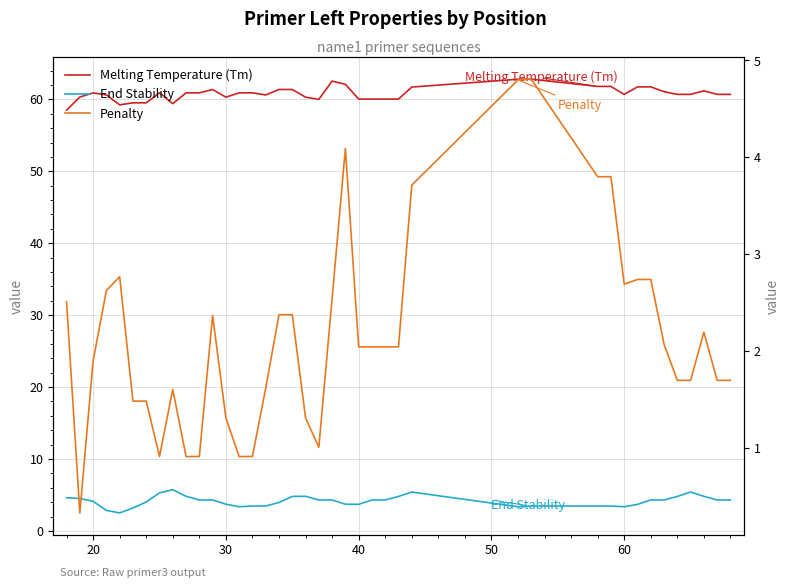

What is the difference between the maximum and minimum values in the Penalty series?

4.5